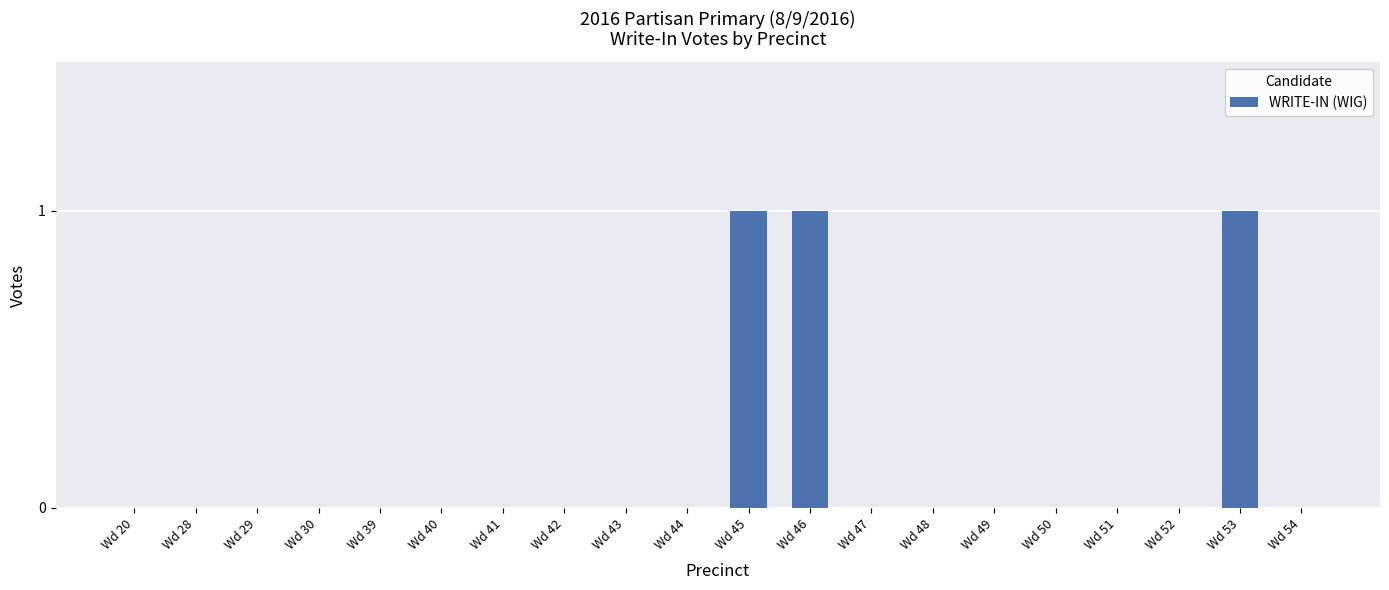

How many categories are shown in the chart?

20